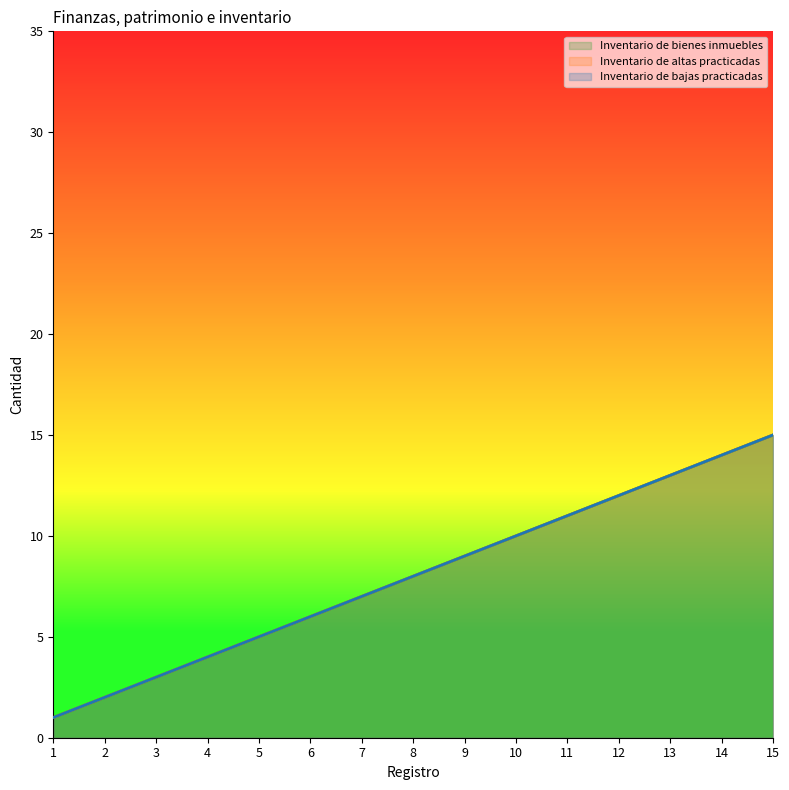

At which label does Inventario de bajas practicadas first exceed 8?

9